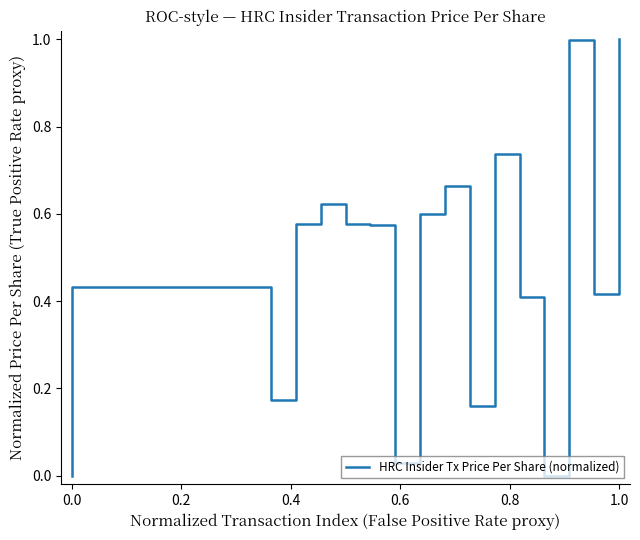

What is the sum of all values?

12.0